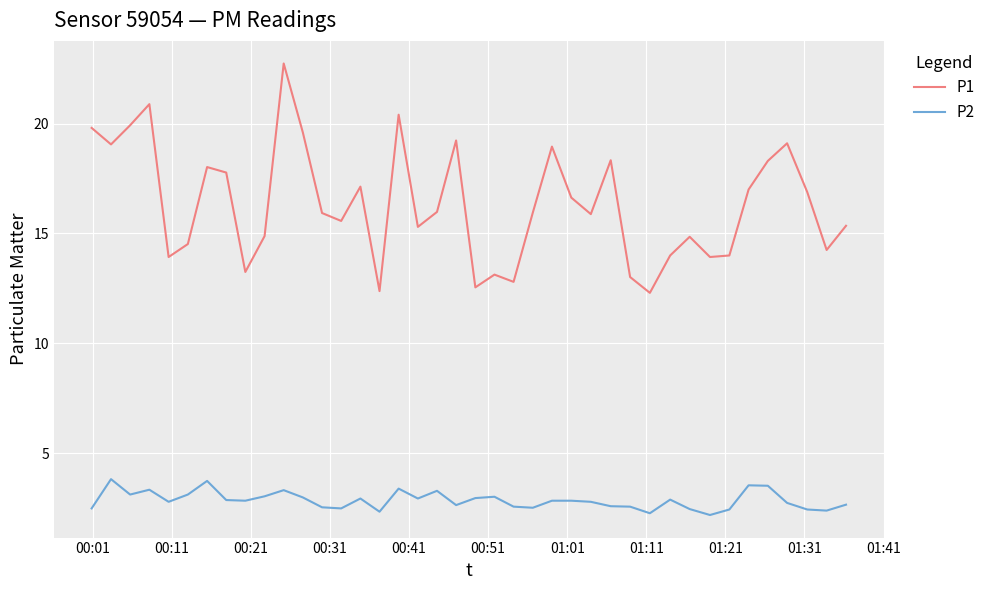

What is the difference between the maximum and minimum values in the P1 series?

10.4